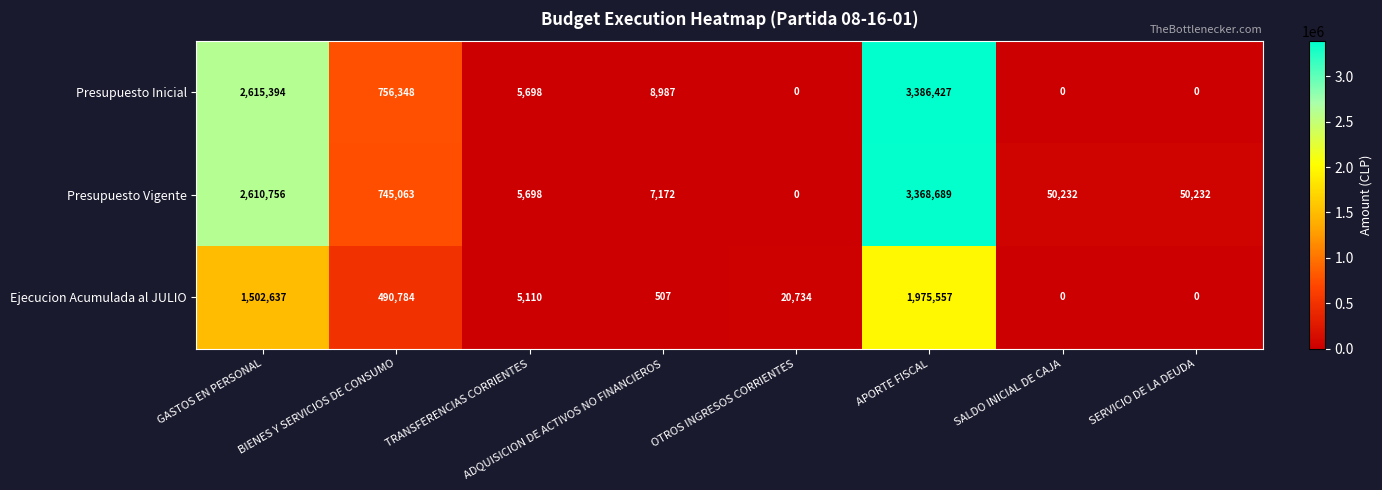

The Presupuesto Inicial series shows 1237669 at OTROS INGRESOS CORRIENTES. True or false?

False